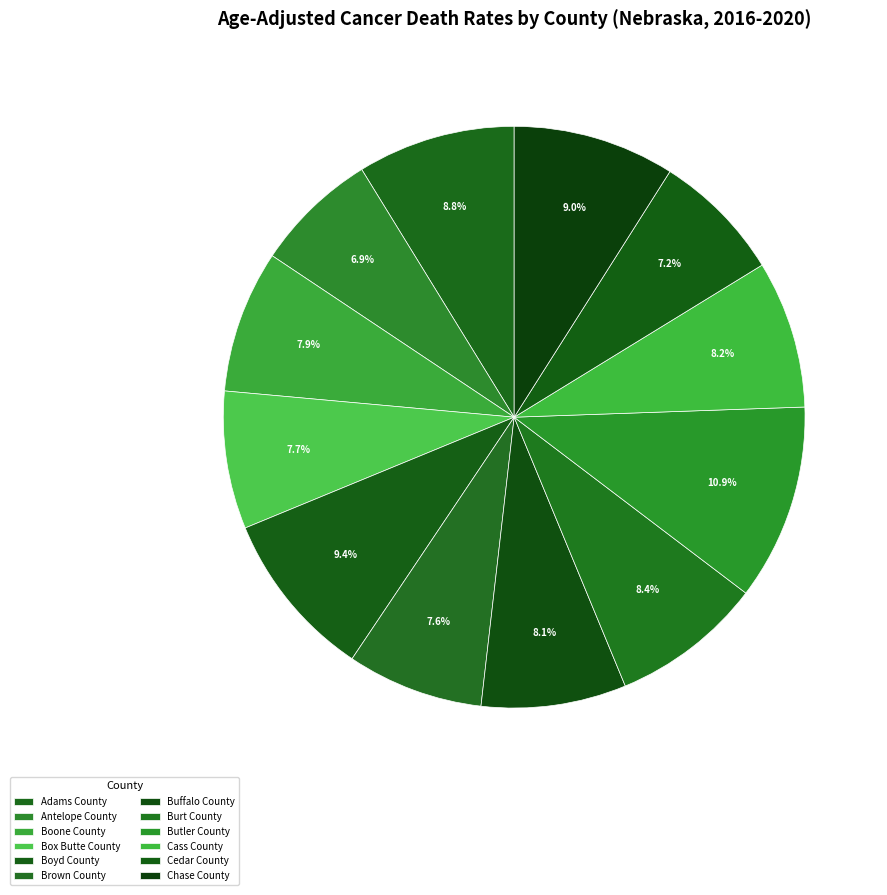

To the nearest percent, what percentage of the pie is Adams County?

9%